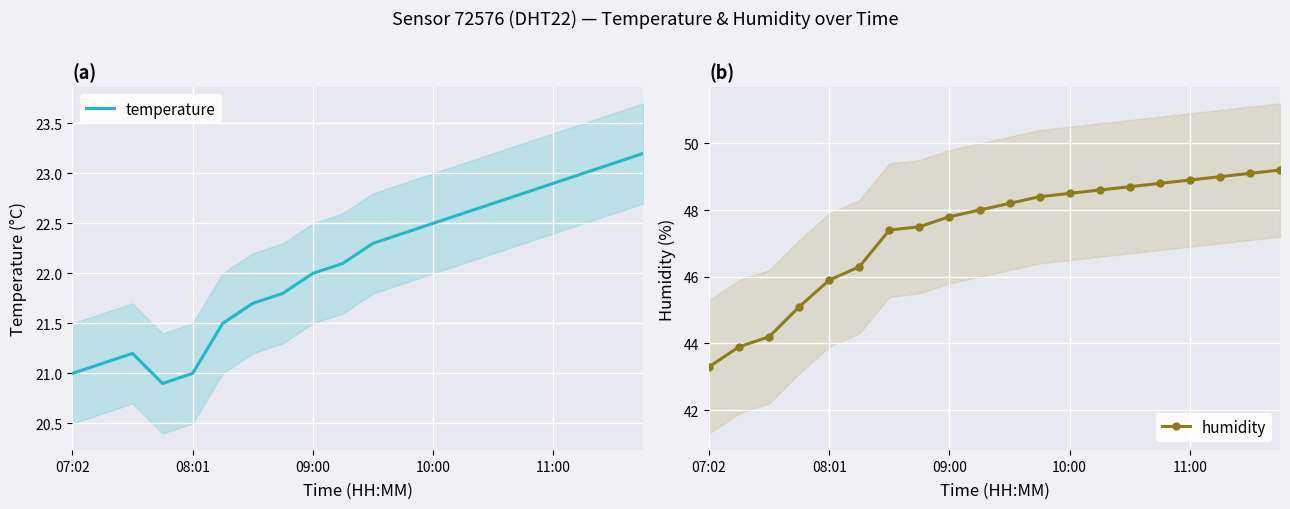

What is the average value of the humidity series?

47.3